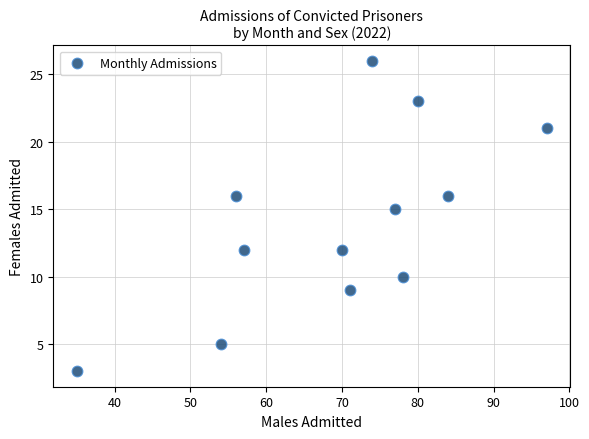

What Y value in the scatter plot is closest to 14?

15